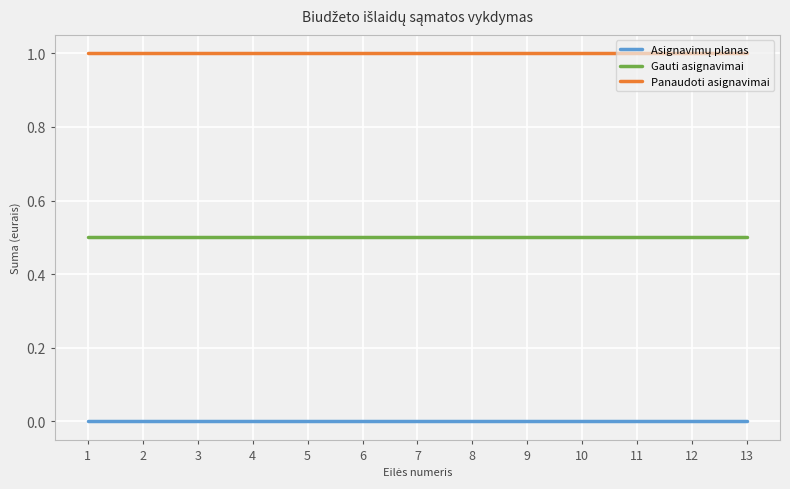

What is the difference between the highest and lowest values at 6?

1.0